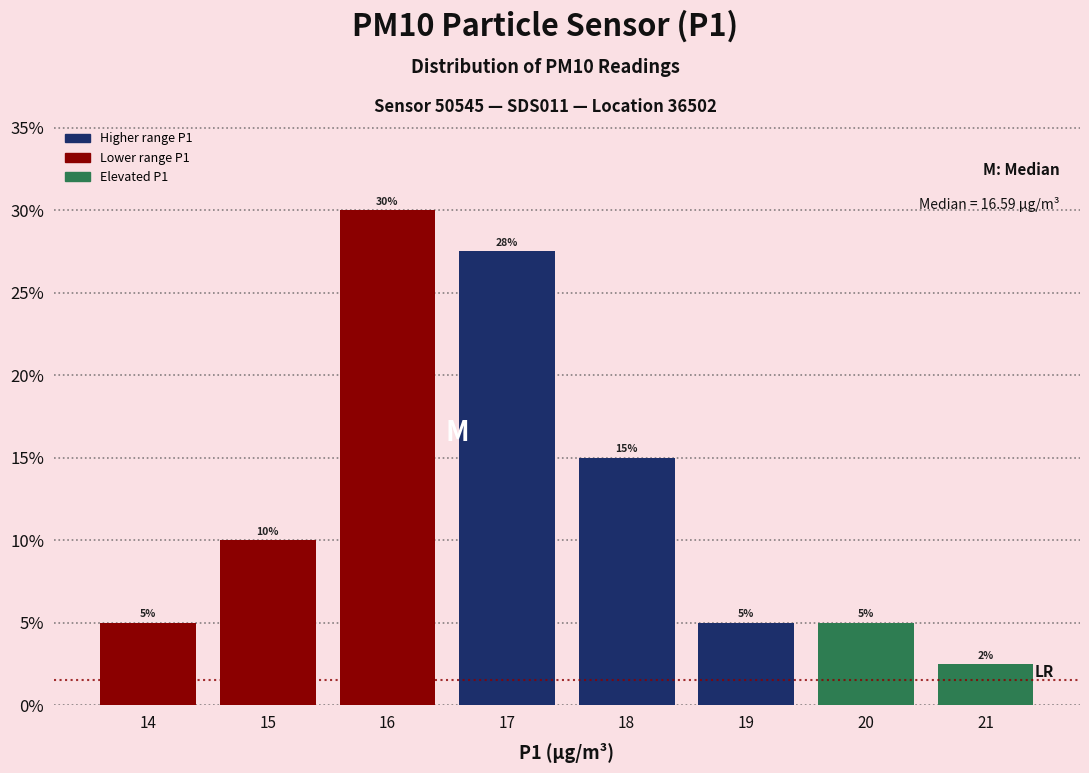

Over which range of the x-axis is the bar tallest?

15.5 to 16.5